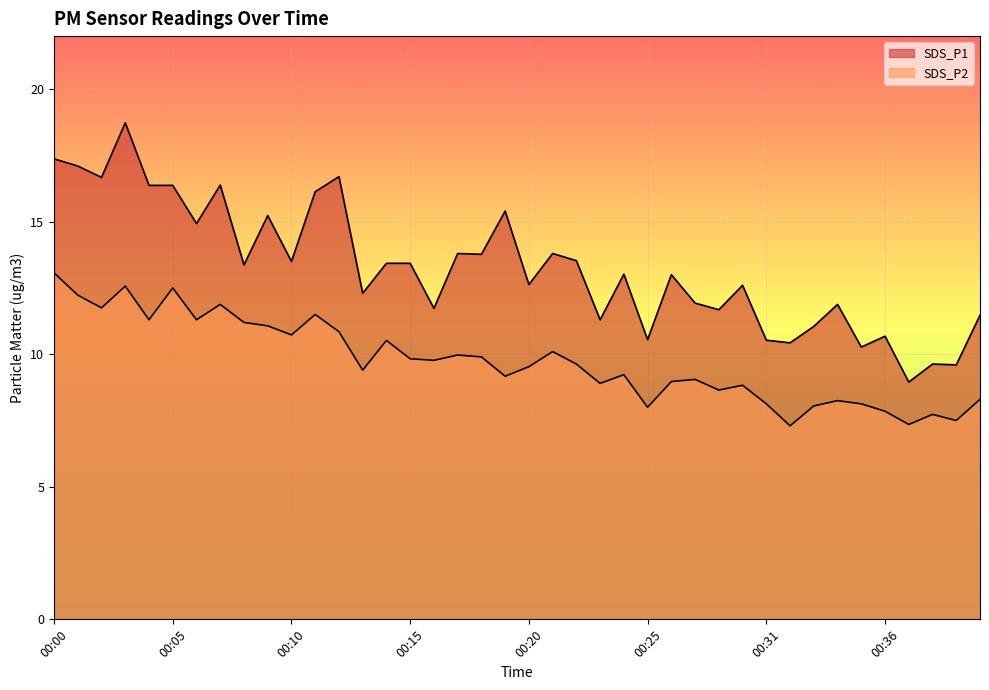

How many distinct data groups are displayed?

2